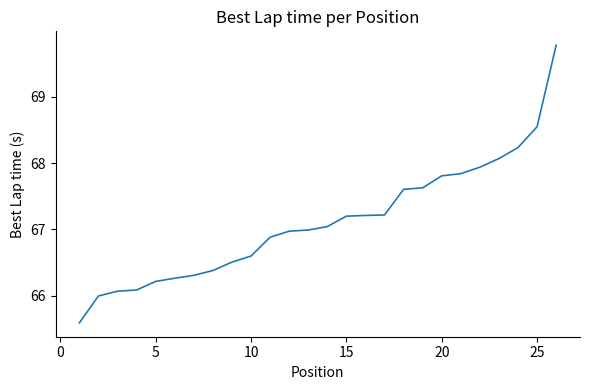

How many lines are shown in the chart?

1